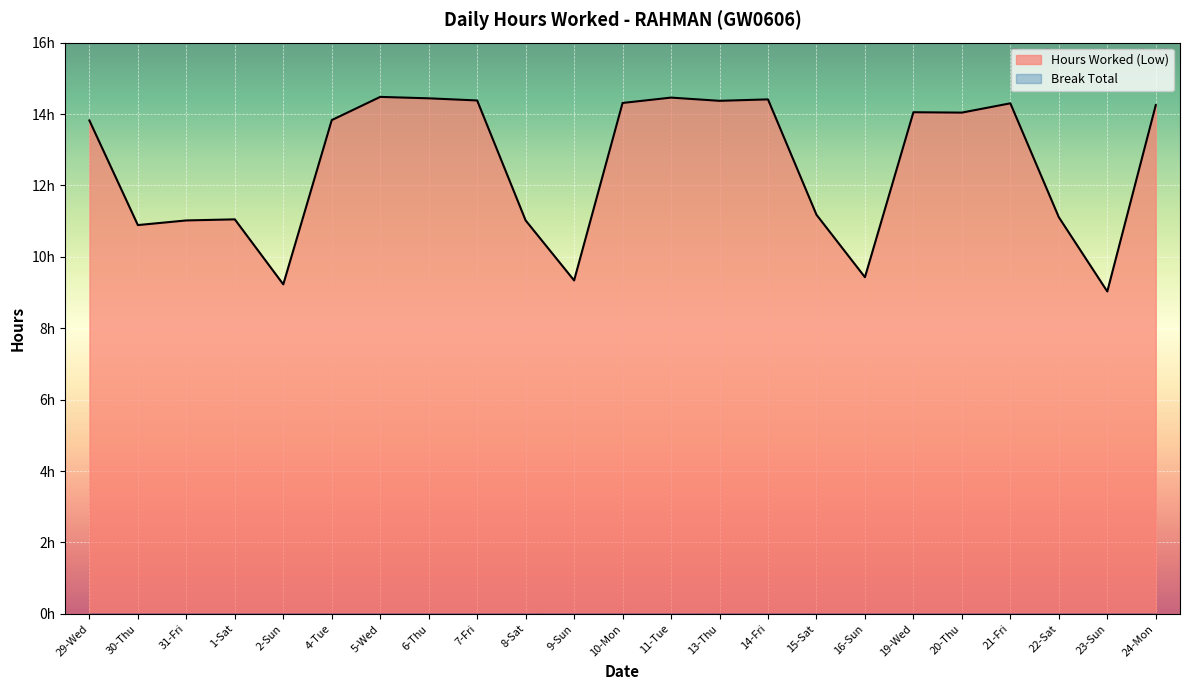

What is the change in value from 5-Wed to 16-Sun?

-5.1